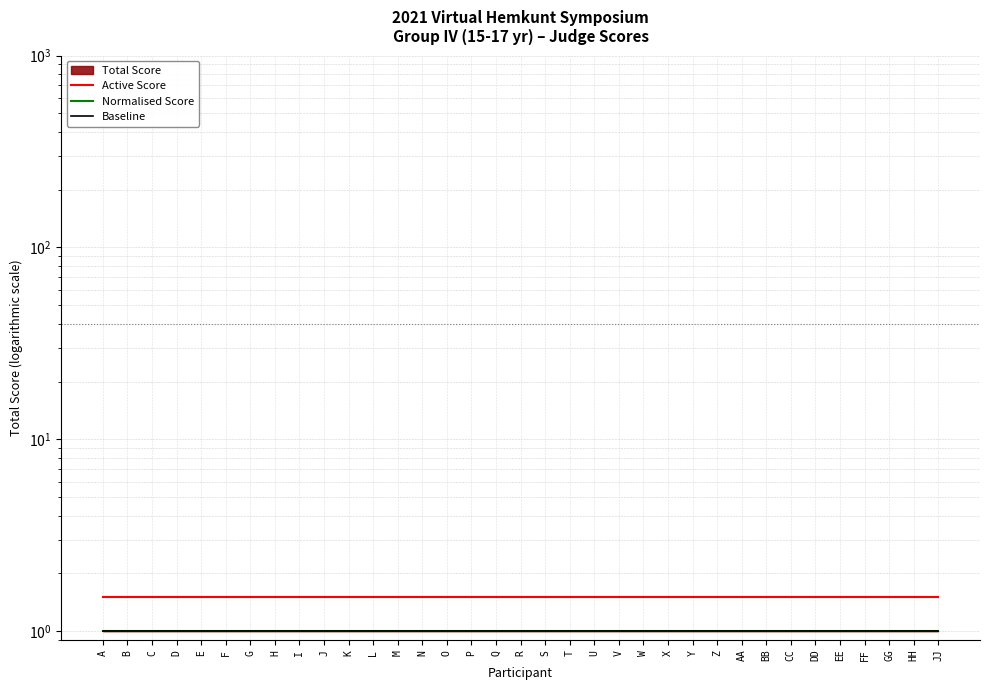

Is this an area chart (filled region under the line)?

No